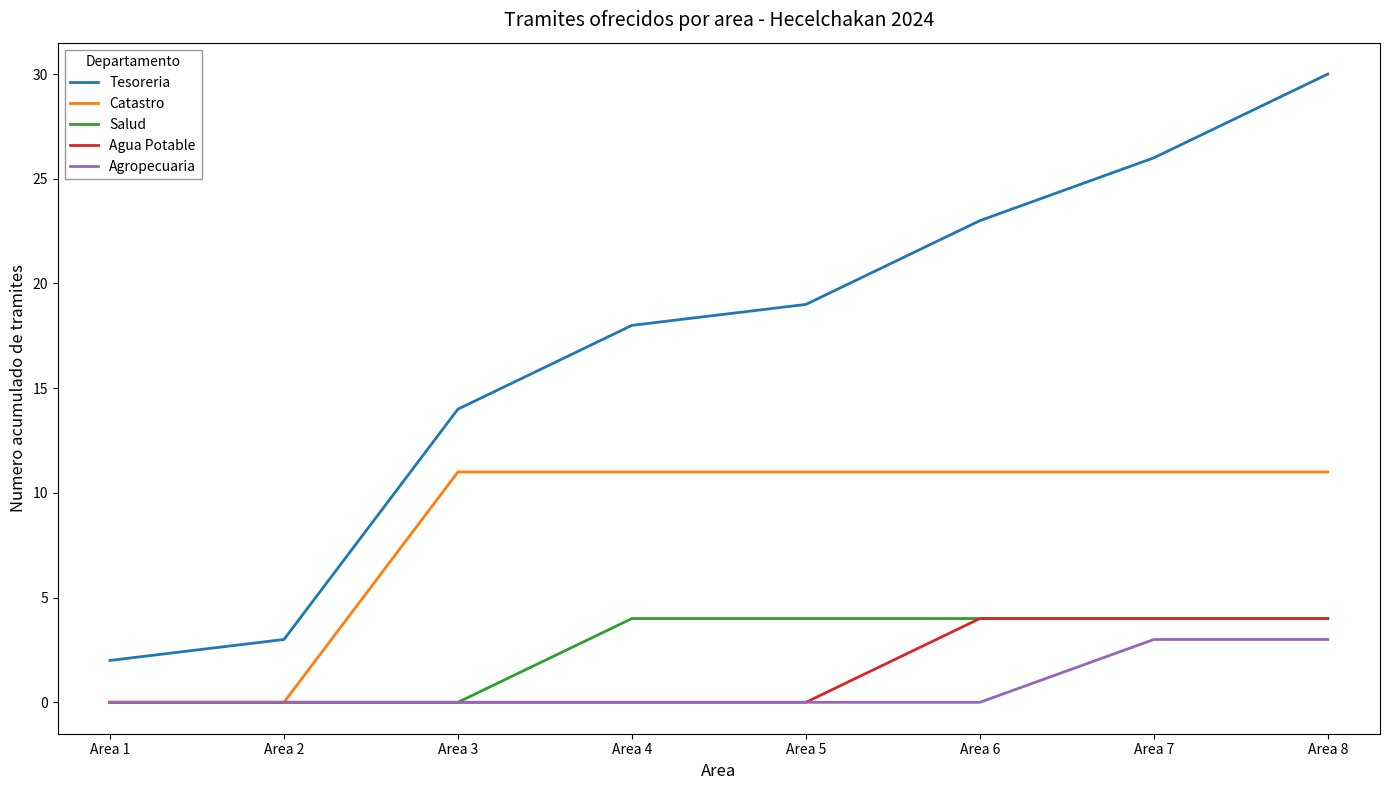

What is the difference between the highest and lowest values at Area 5?

19